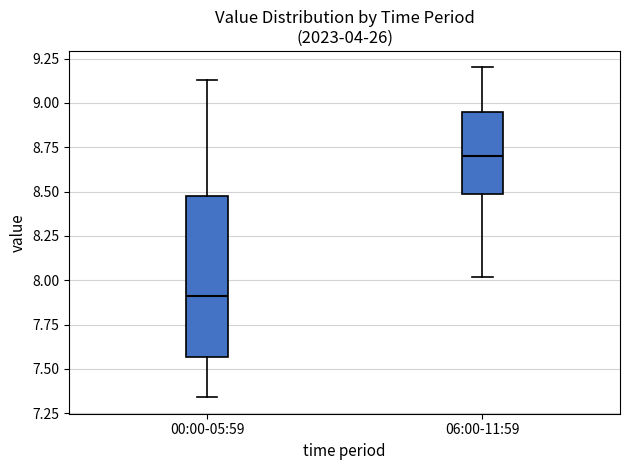

Which box has the lowest median line?

00:00-05:59